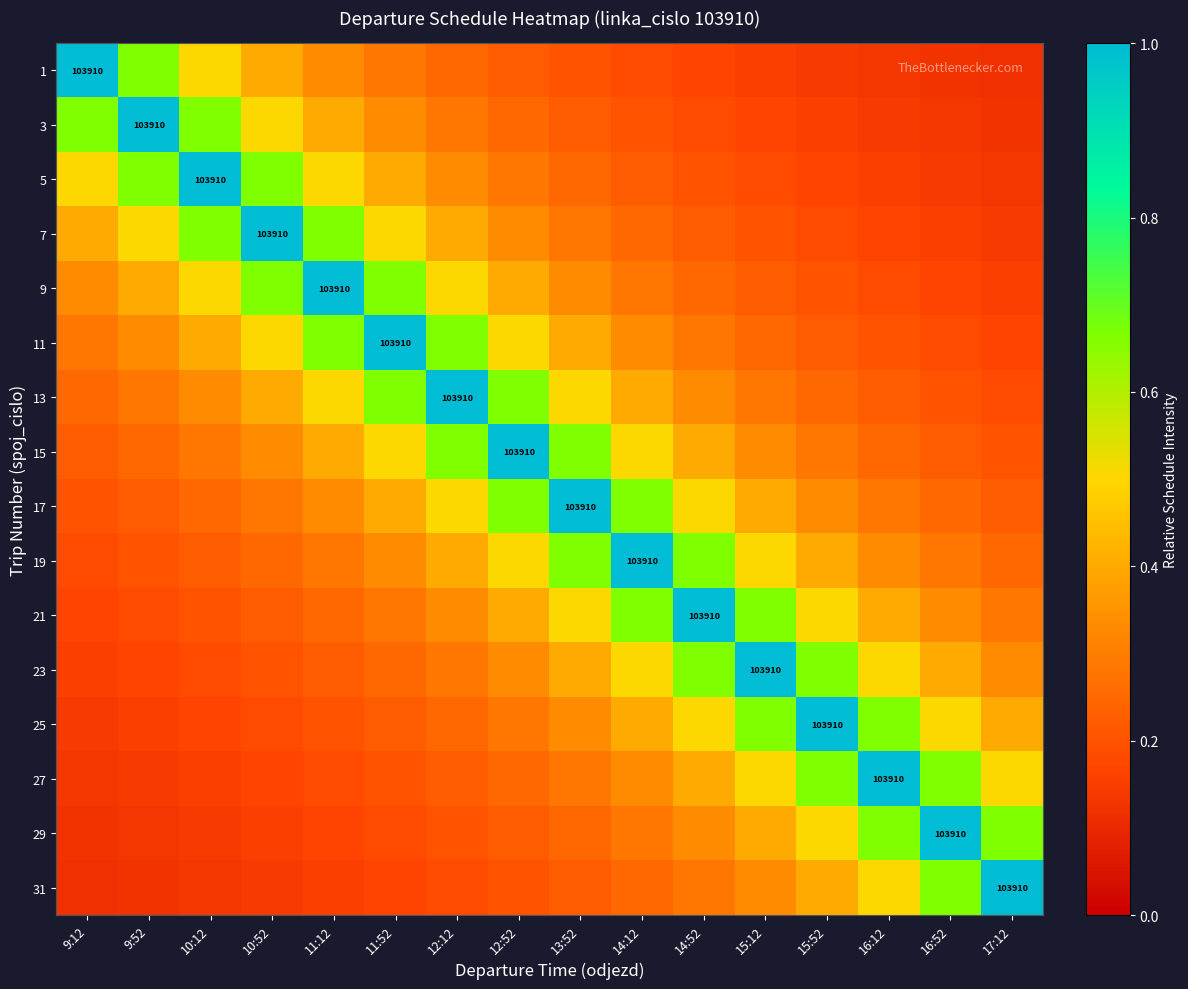

What is the minimum value shown in the chart?

0.1